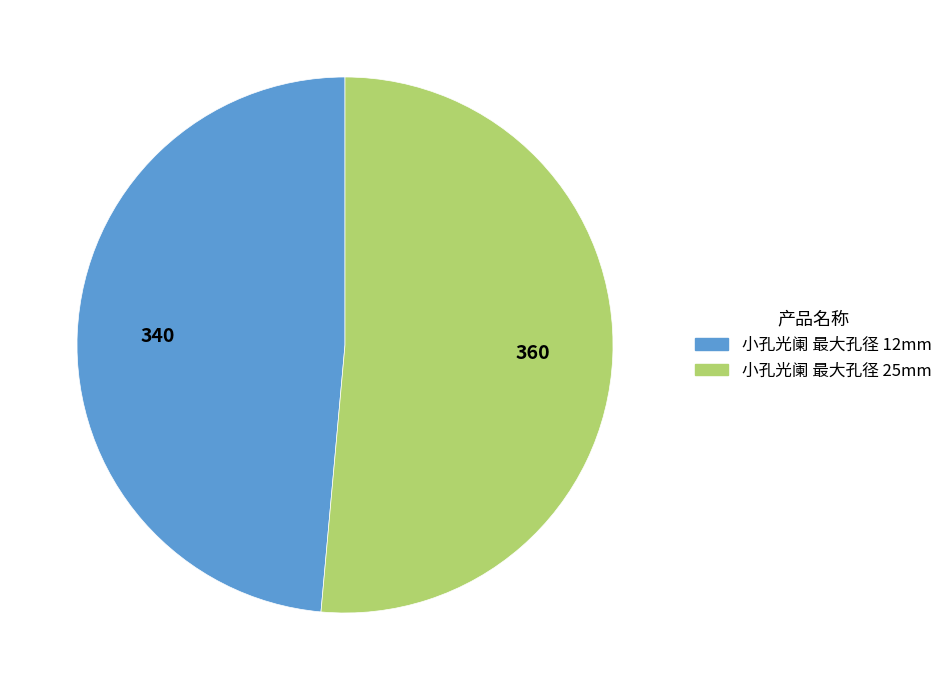

Which slice is the smallest?

小孔光阑 最大孔径 12mm